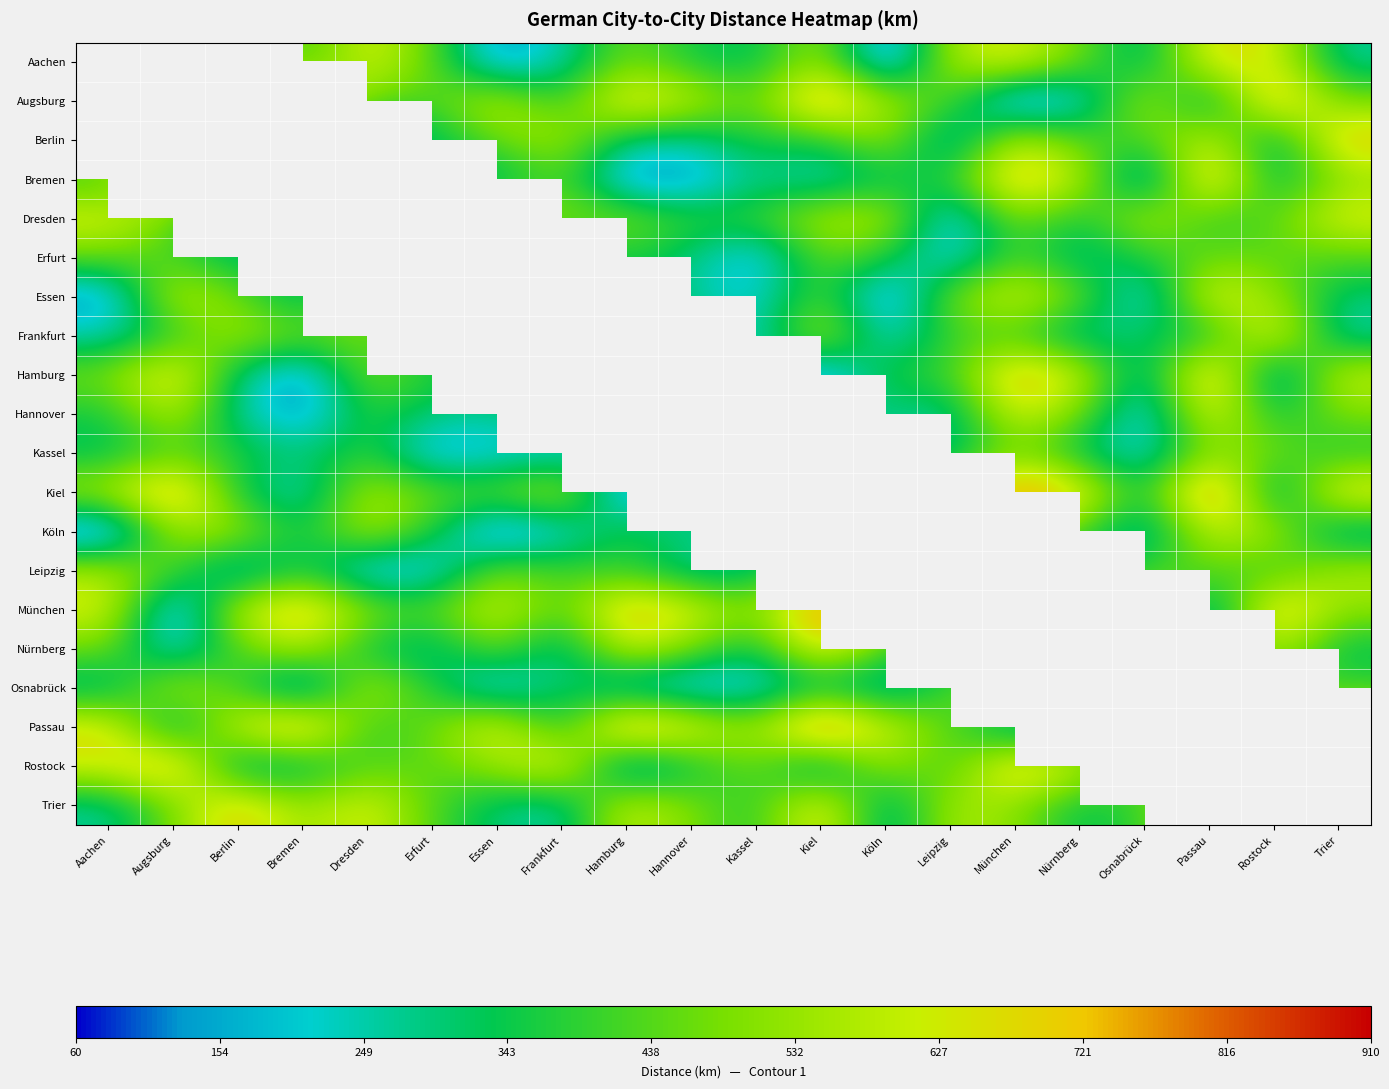

Which category has the highest value in the Augsburg series?

Kiel